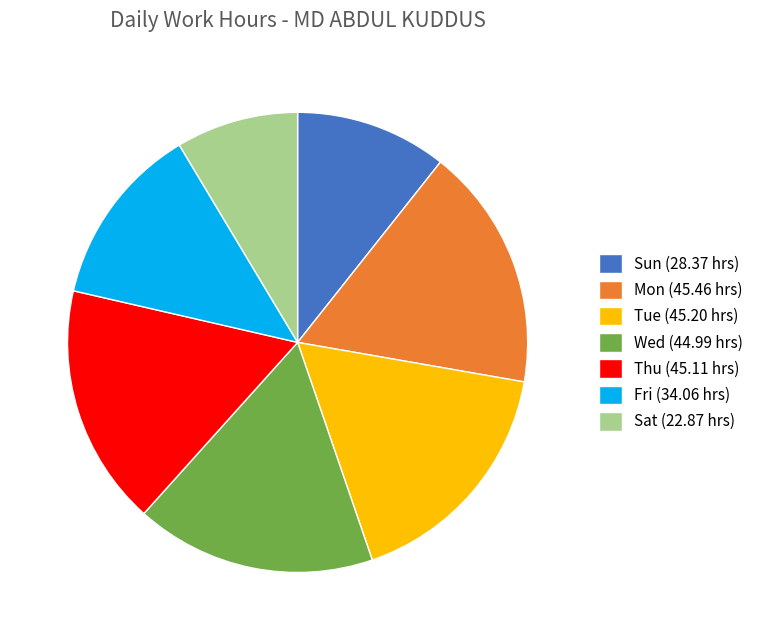

What is the smallest slice in the pie chart?

Sat (22.87 hrs)